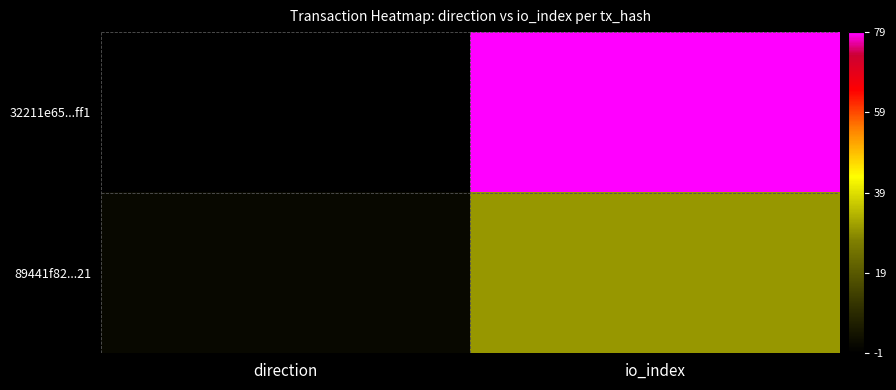

List the series in order of their peak value, lowest first.

89441f82...21, 32211e65...ff1